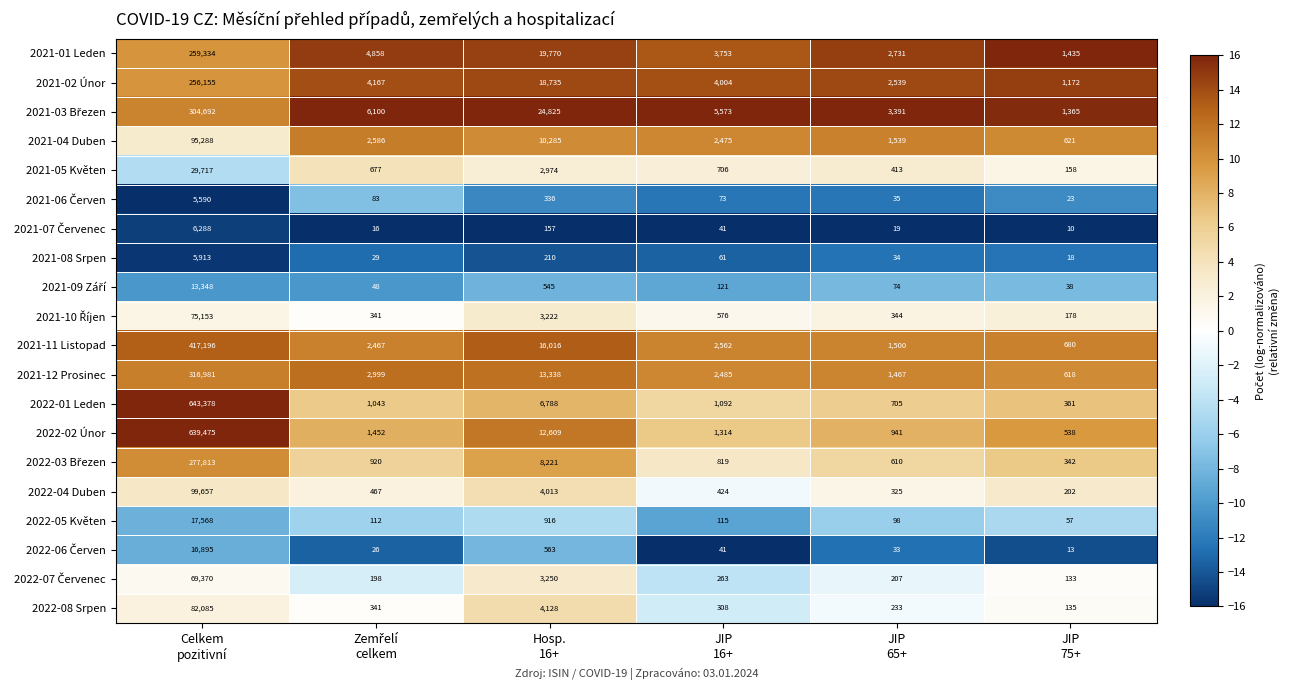

Which series has the largest total across all categories?

2022-02 Únor